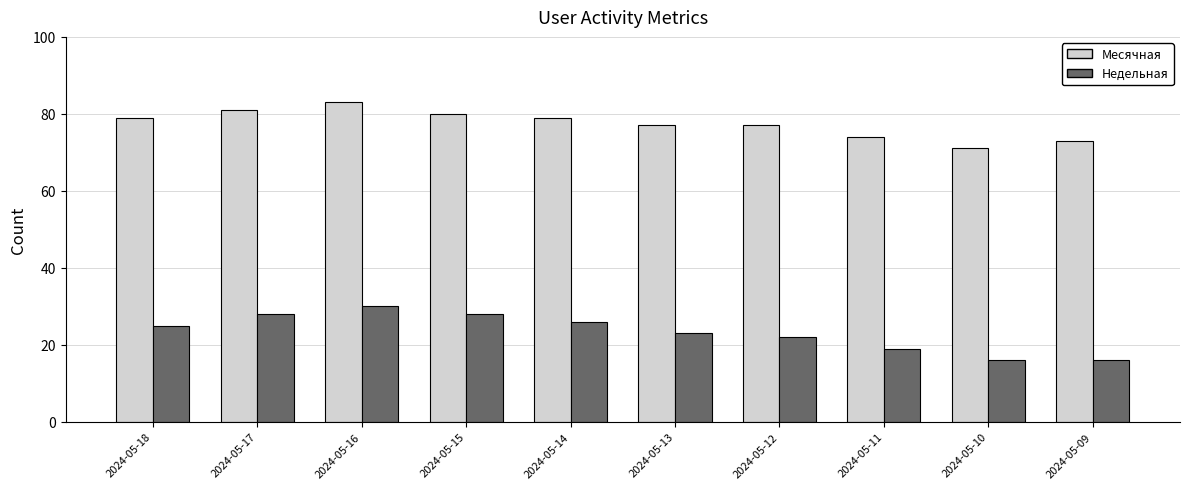

The value of Месячная at 2024-05-18 is 79. True or false?

True